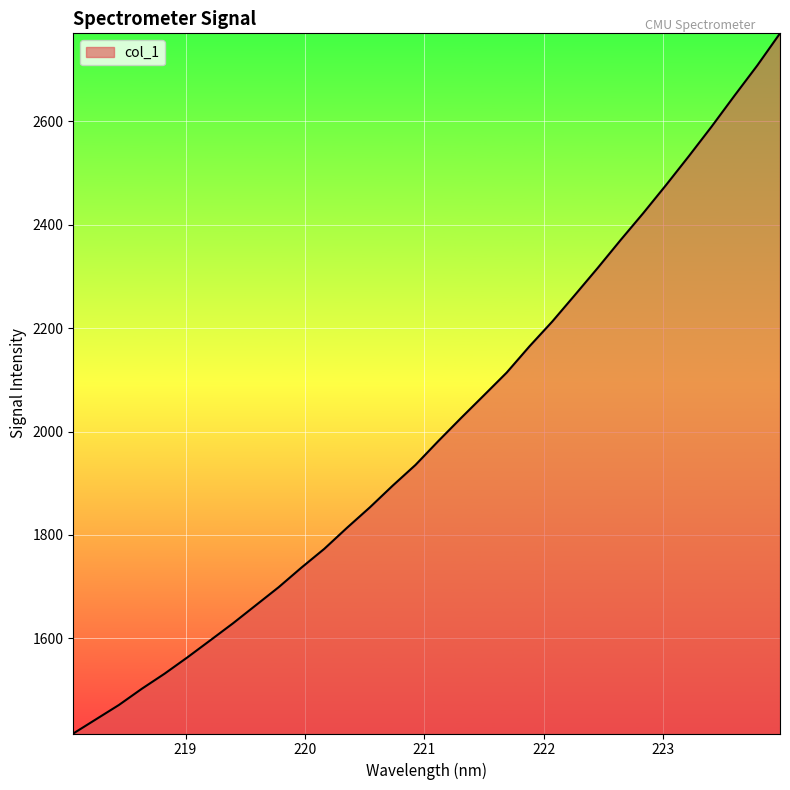

What is the smallest value displayed?

1415.6